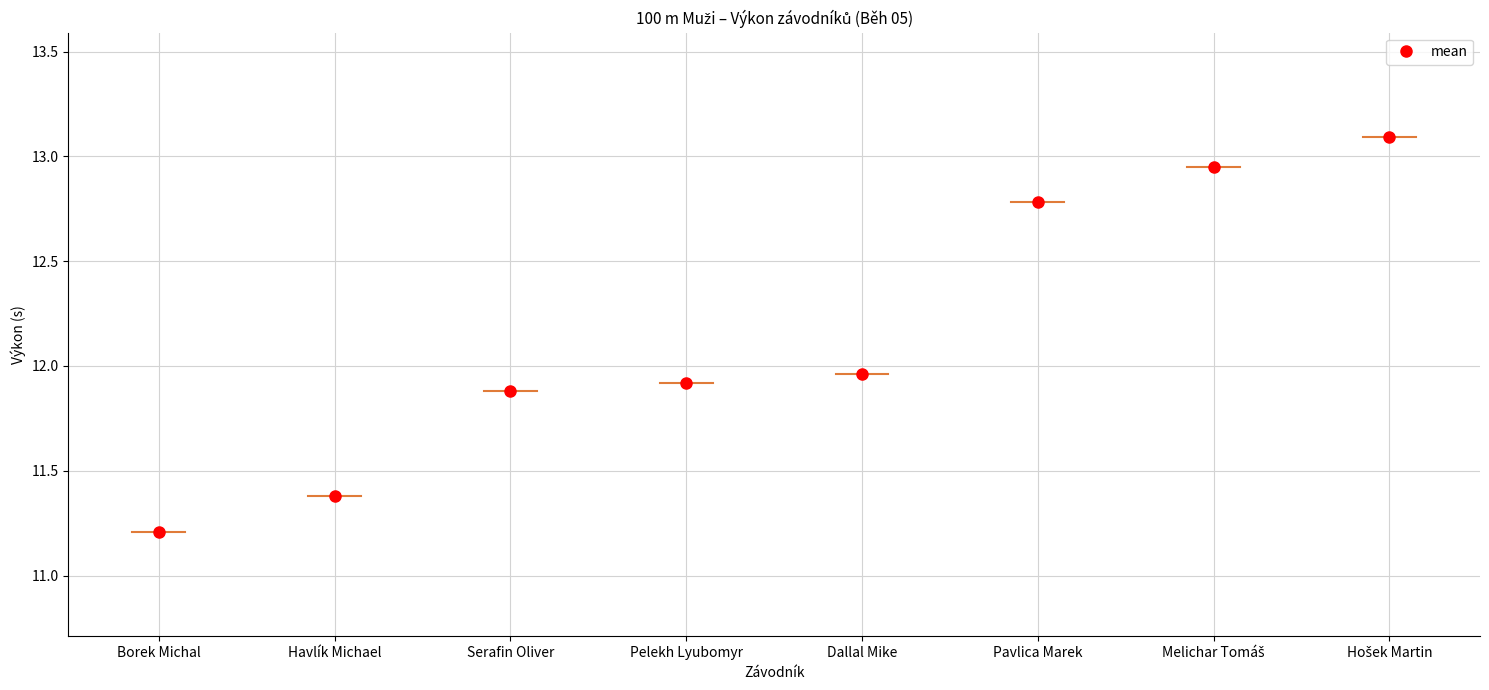

What position from the right is Hošek Martin?

1